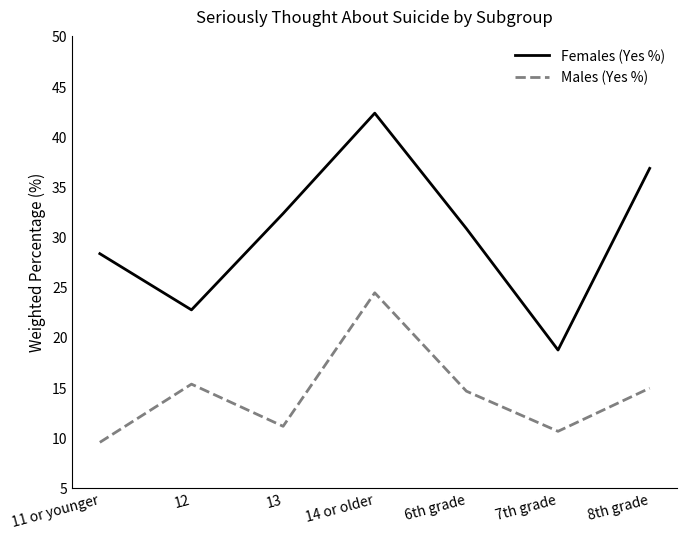

In Females (Yes %), how many points are higher than both neighbors (excluding endpoints)?

1